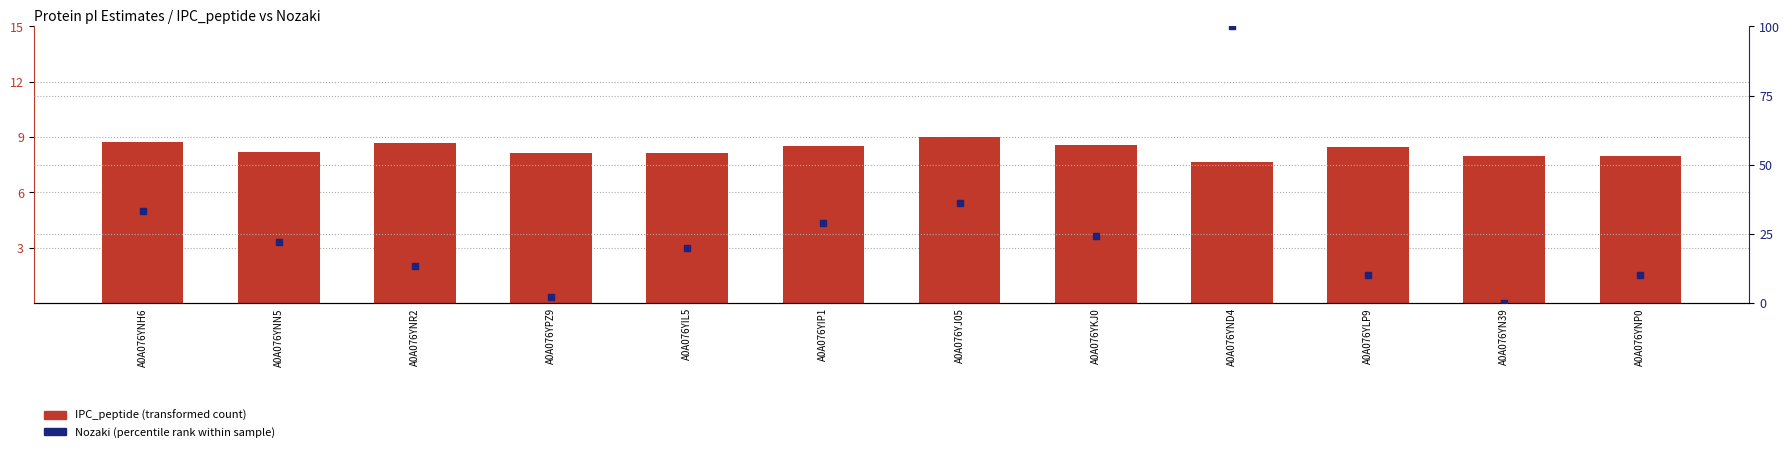

At which category is the sum across all series the highest?

A0A076YND4